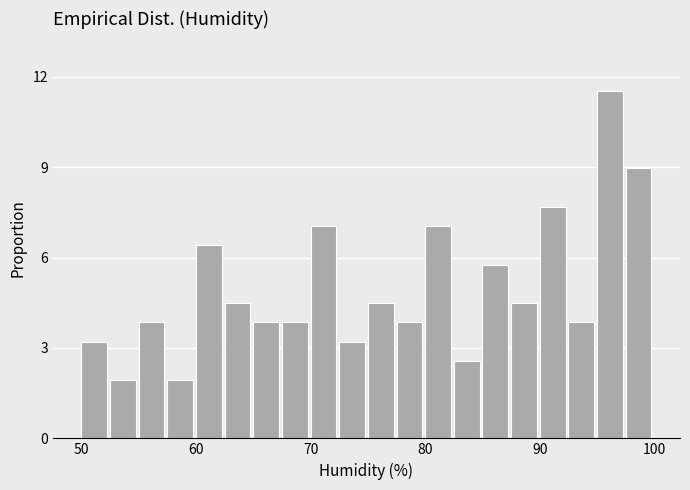

Read against the x-axis, roughly where is the centre of the tallest bar?

96